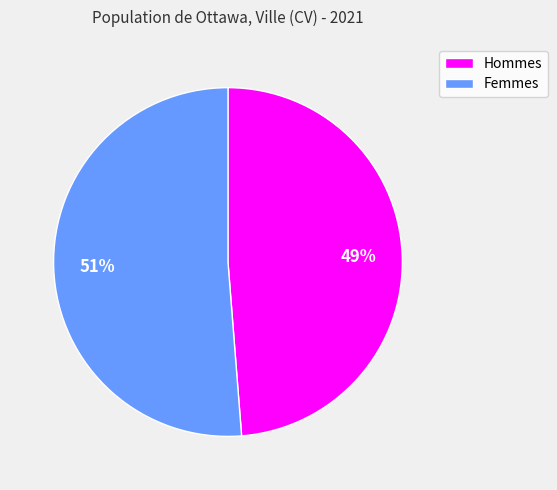

Count the number of slices in the pie.

2